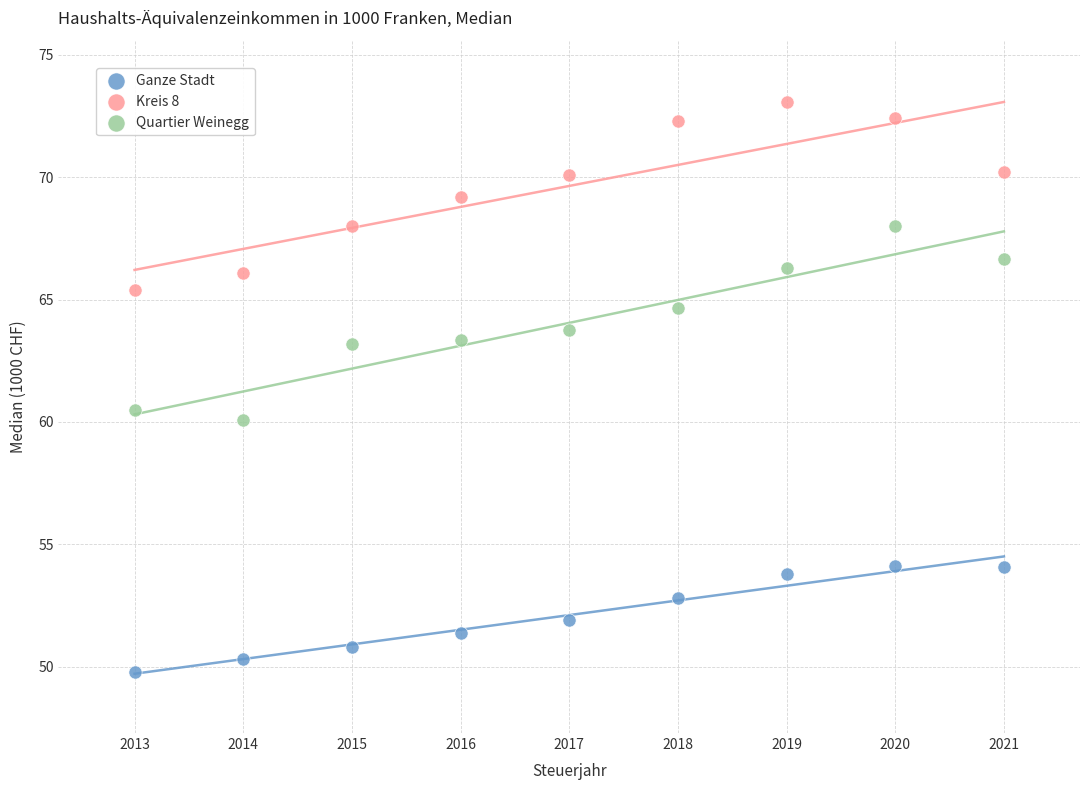

Which series contains the highest Y value?

Kreis 8